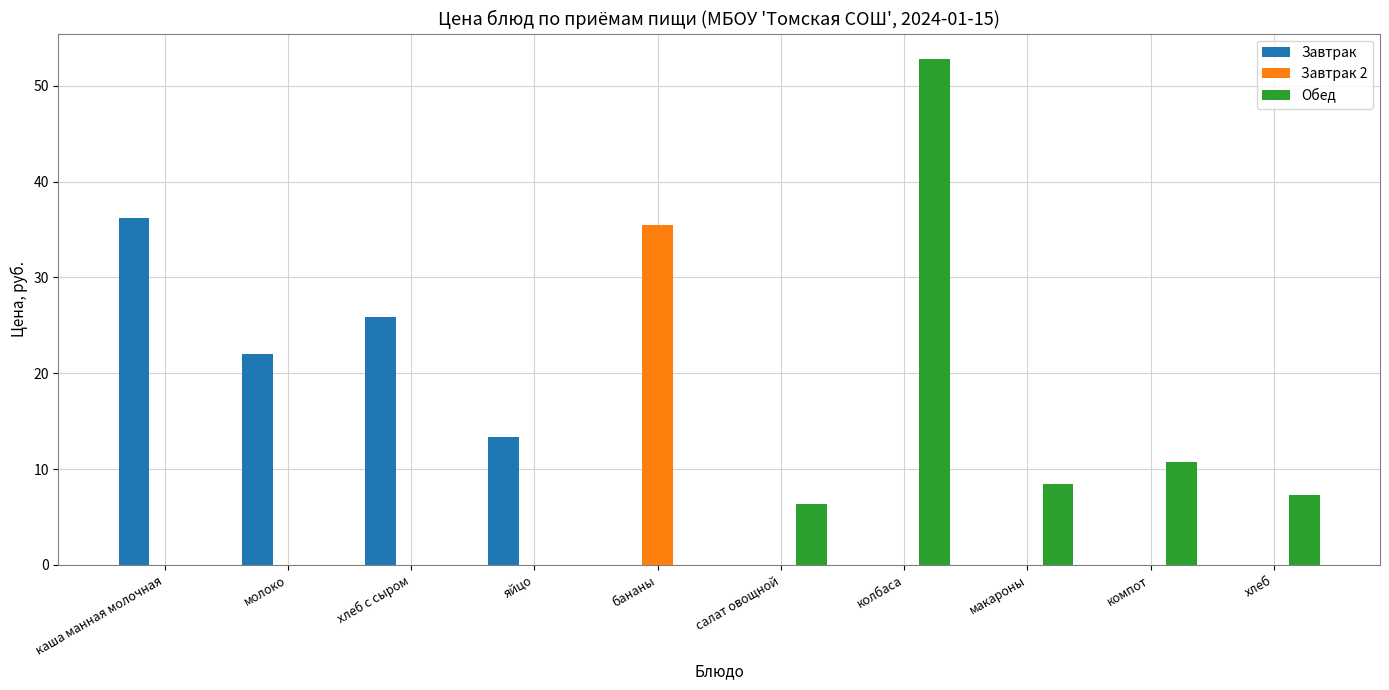

What is the maximum value shown in the chart?

52.8